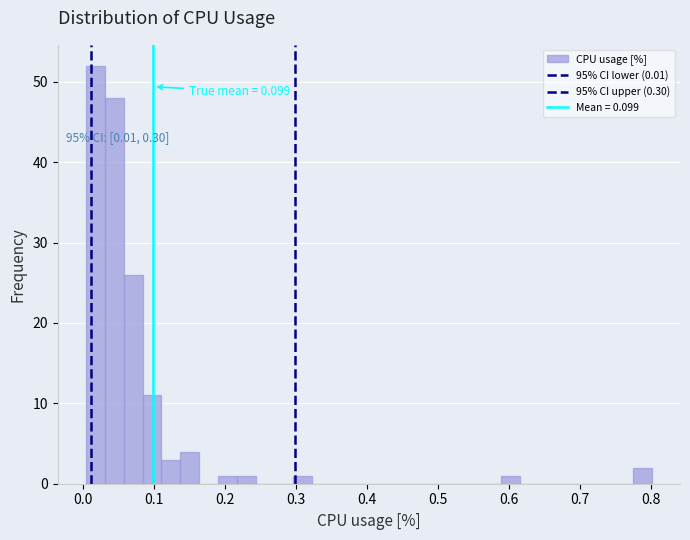

Read against the x-axis, roughly where is the centre of the tallest bar?

0.02